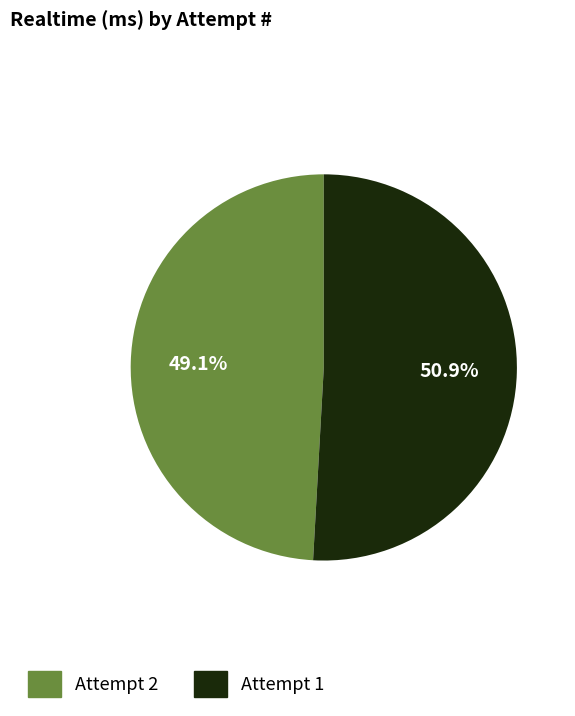

Rank the categories by value from lowest to highest.

Attempt 2, Attempt 1